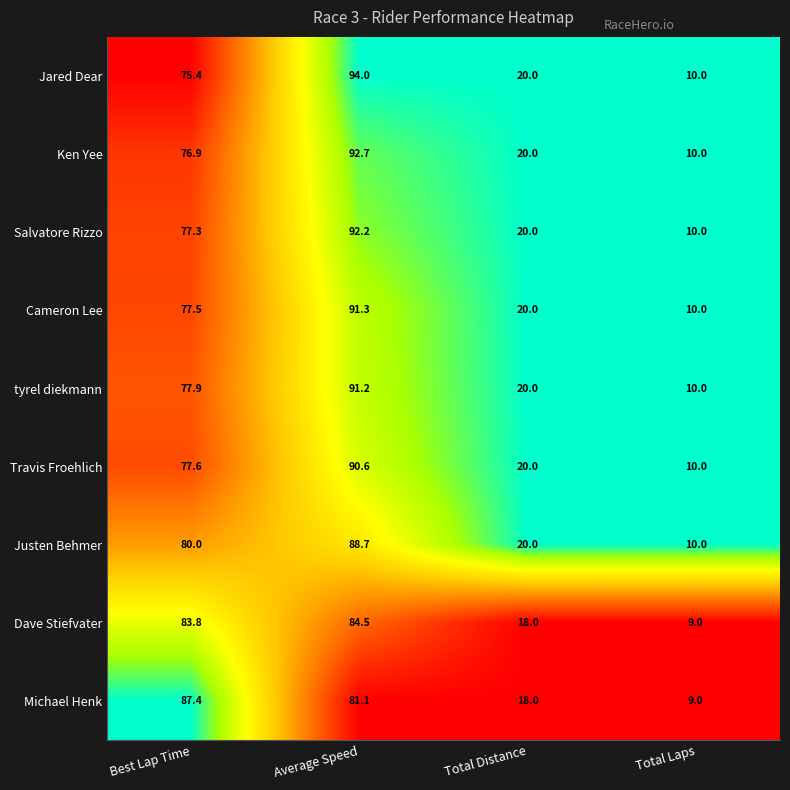

The Salvatore Rizzo series shows 92.2 at Average Speed. True or false?

True